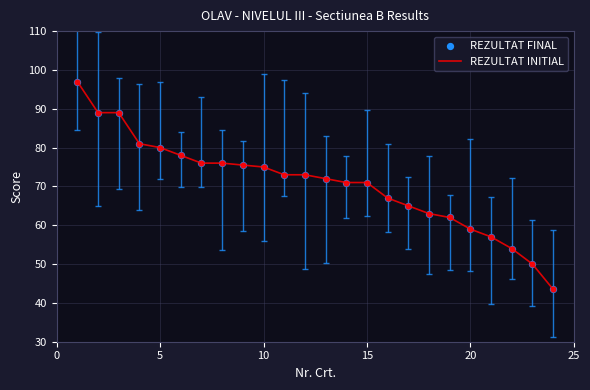

What is the difference between the maximum and minimum values?

53.5